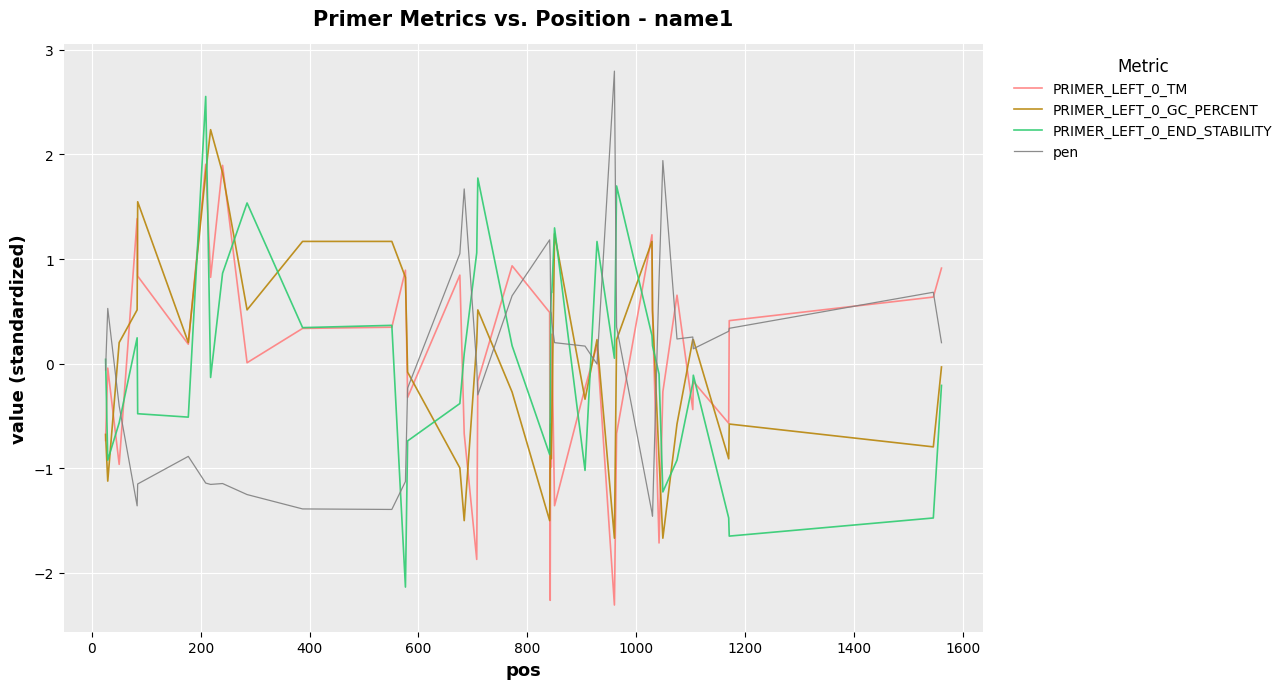

How many positive values does the PRIMER_LEFT_0_GC_PERCENT series have?

20